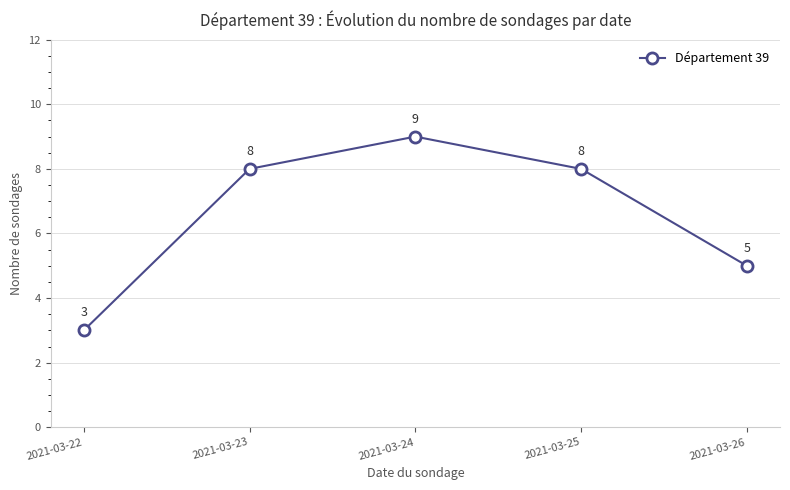

Between 2021-03-26 and 2021-03-23, which is larger?

2021-03-23